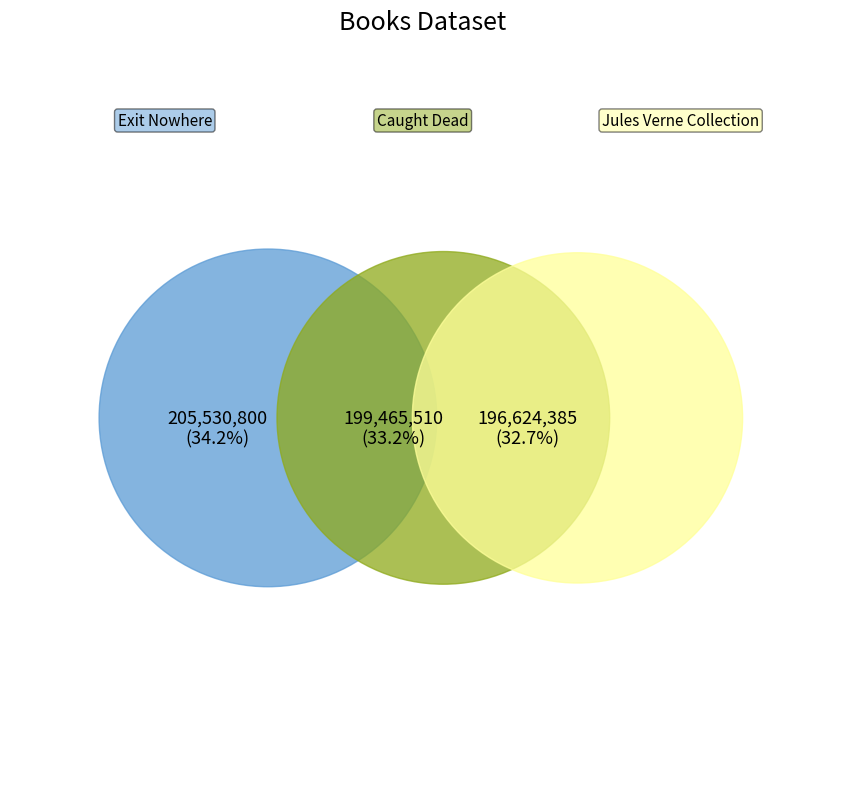

Count the number of slices in the pie.

3